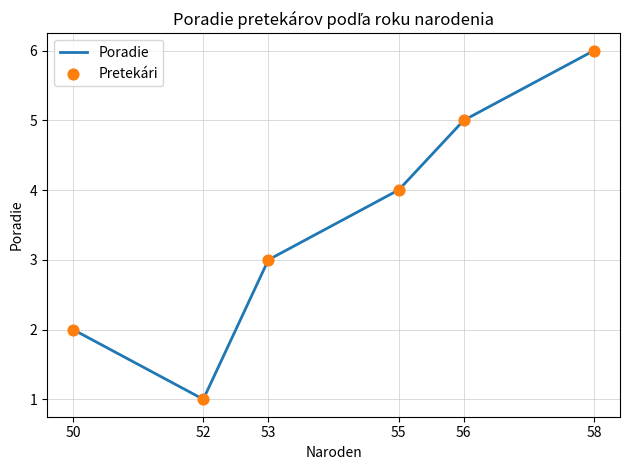

What is the change in value from 50 to 53?

+1